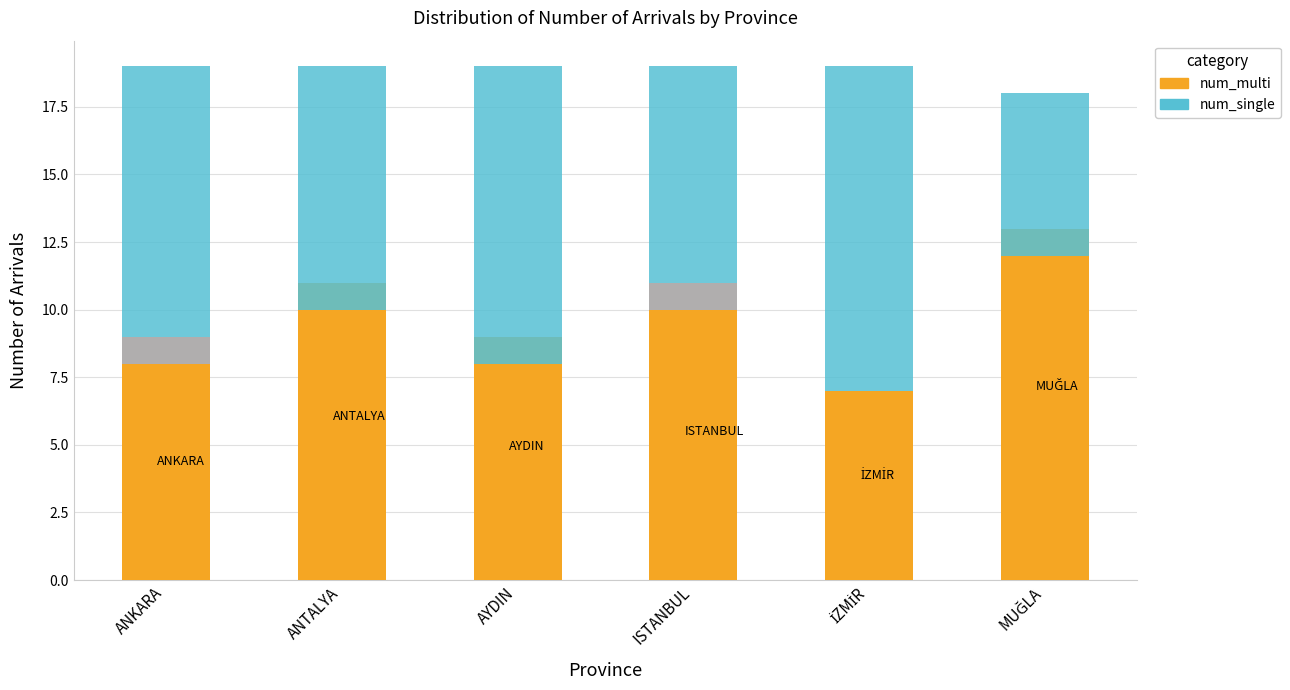

How many series are shown in this chart?

3